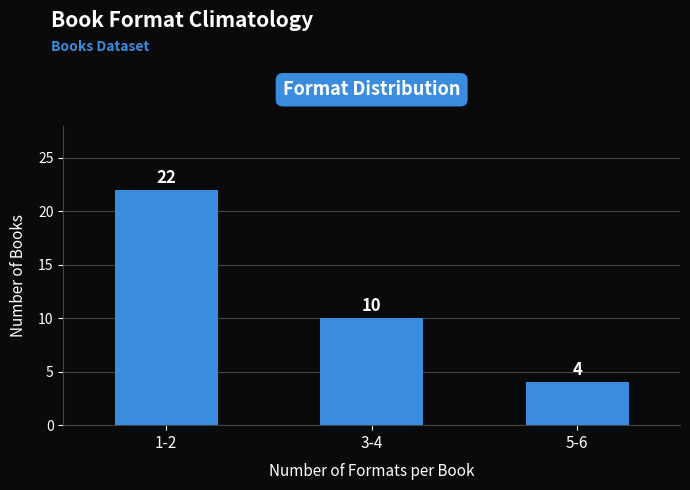

Reading left to right, list all the values displayed in this chart.

1-2=22	3-4=10	5-6=4